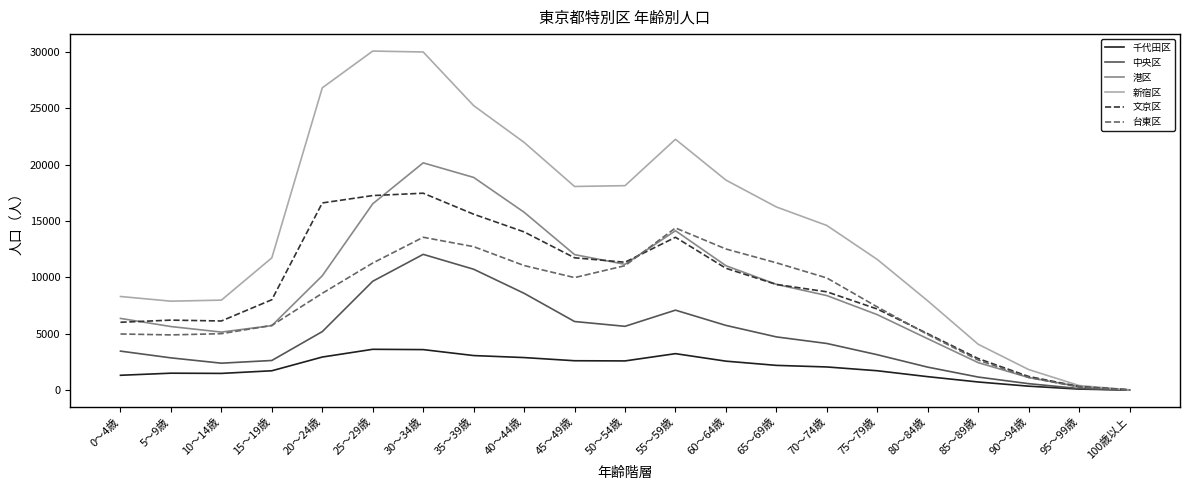

Between 75～79歳 and 100歳以上, which series saw the biggest shift?

新宿区